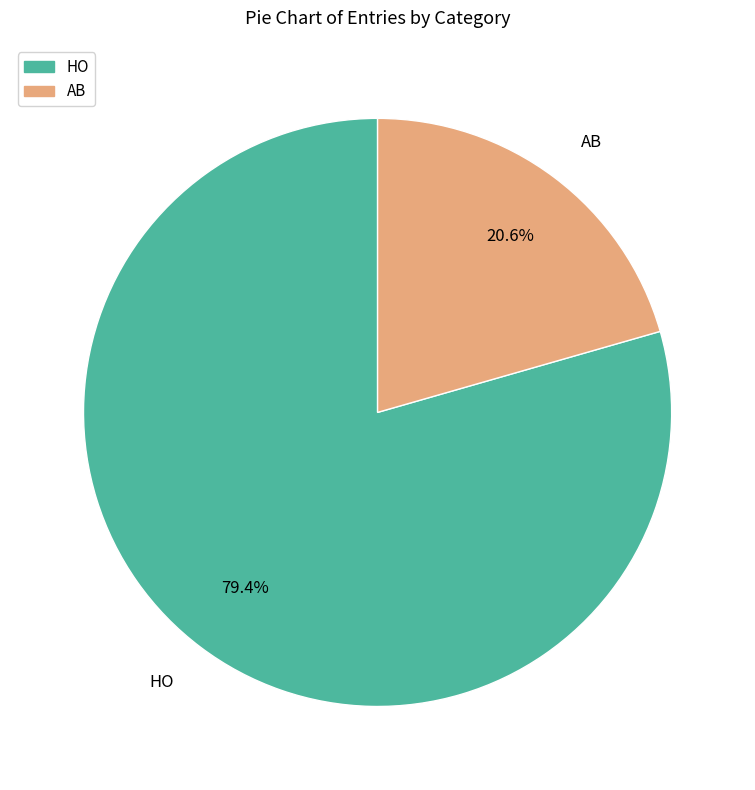

Approximately how many times larger is the value at AB compared to HO?

0.3